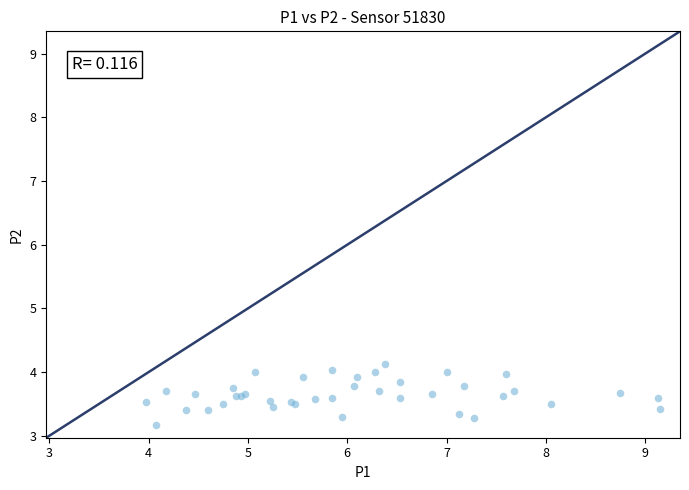

What Y value in the scatter plot is closest to 3?

3.2